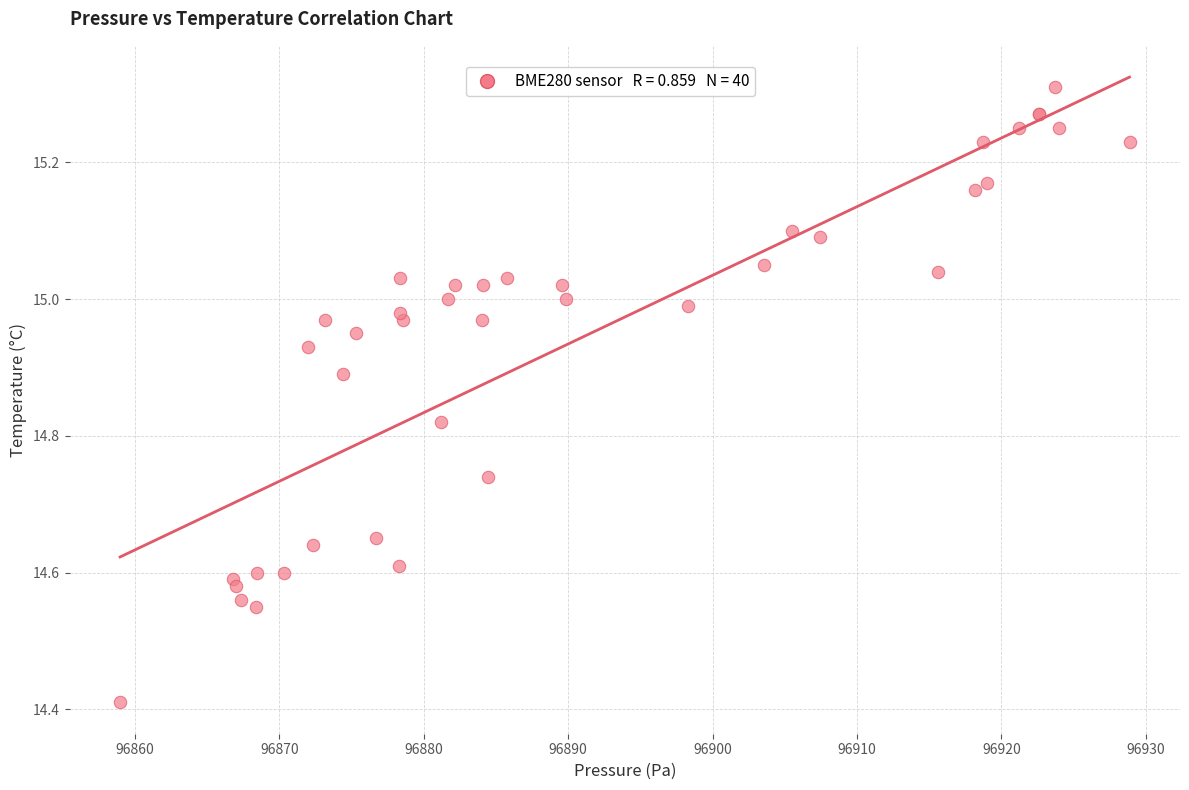

What Y value in the scatter plot is closest to 14?

14.4